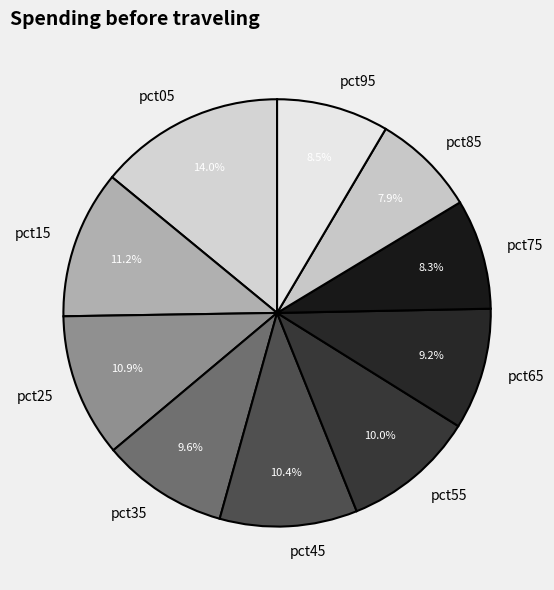

Which category has the biggest portion of the pie?

pct05